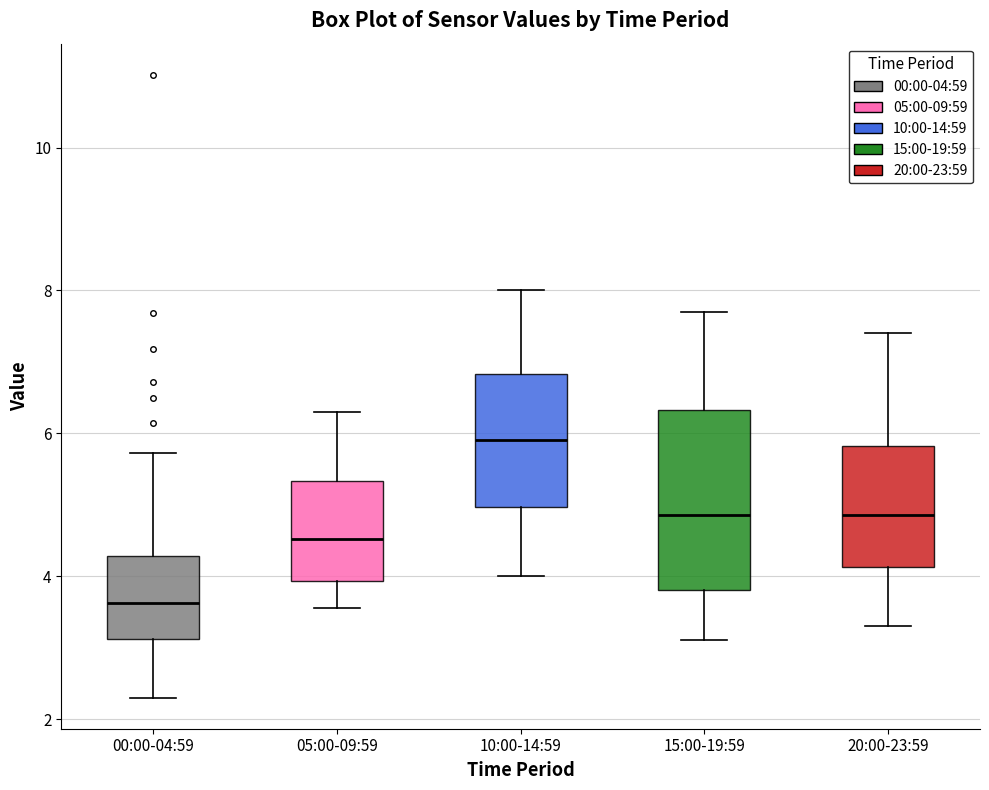

Reading left to right, transcribe this box plot: for each box, give where its median line is, the range the box spans, and where its two whiskers end, as read against the y-axis. The values are not printed on the chart, so give them approximately, as read against the axis.

00:00-04:59: median 3.6, box 3.2 to 4.2, whiskers 2.4 to 5.8
05:00-09:59: median 4.6, box 4.0 to 5.4, whiskers 3.6 to 6.4
10:00-14:59: median 6.0, box 5.0 to 6.8, whiskers 4.0 to 8.0
15:00-19:59: median 4.8, box 3.8 to 6.4, whiskers 3.2 to 7.8
20:00-23:59: median 4.8, box 4.2 to 5.8, whiskers 3.4 to 7.4